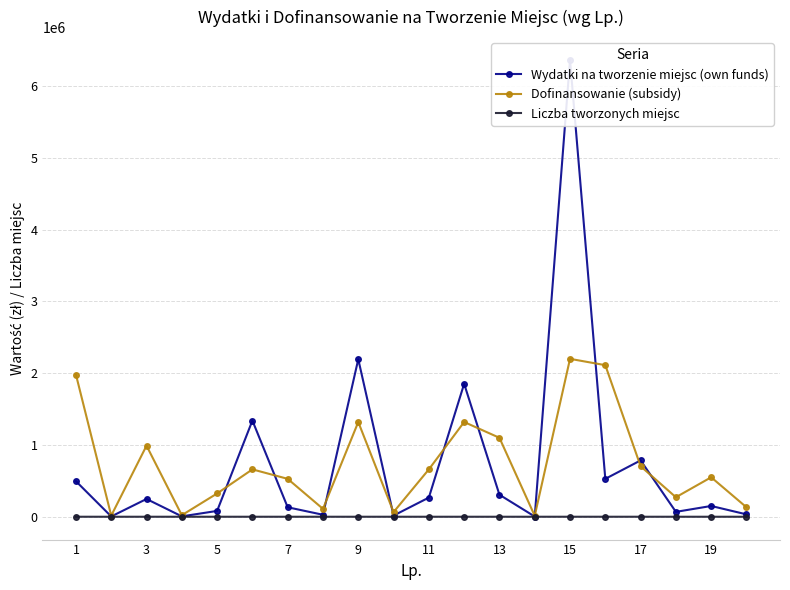

What is the difference between the Liczba tworzonych miejsc values at 17 and 19?

7.0